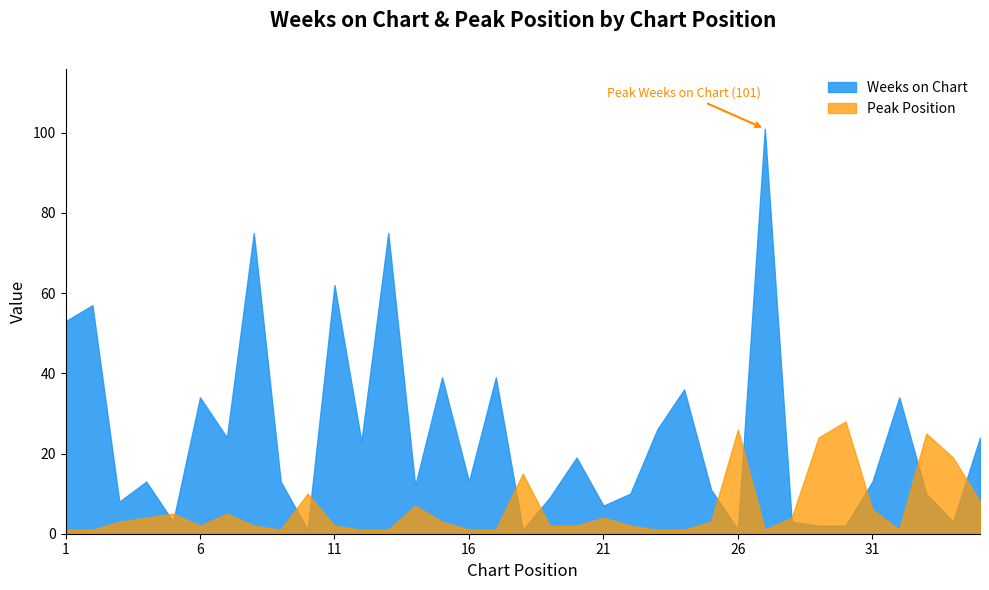

Is it true that Weeks on Chart equals 62 at 11?

True